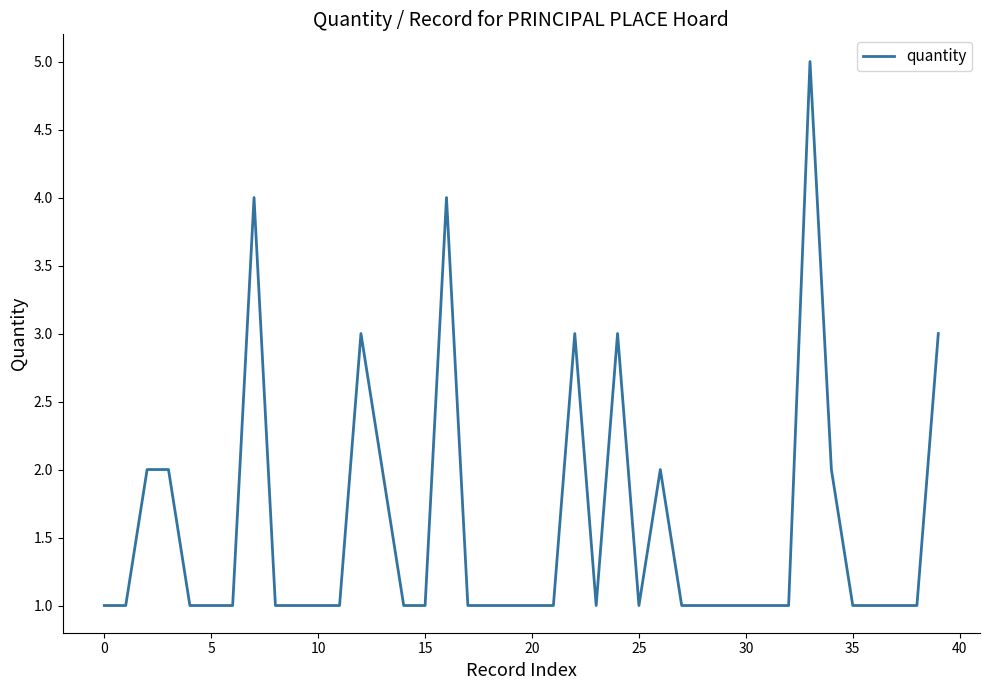

What is the greatest value displayed?

5